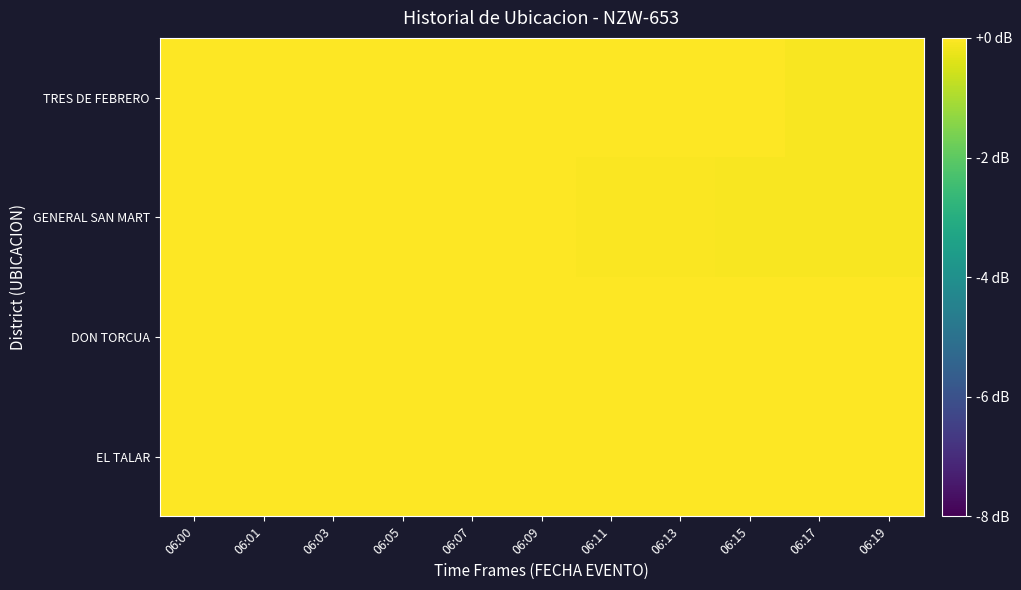

List the series in order of their peak value, lowest first.

EL TALAR, DON TORCUA, GENERAL SAN MART, TRES DE FEBRERO